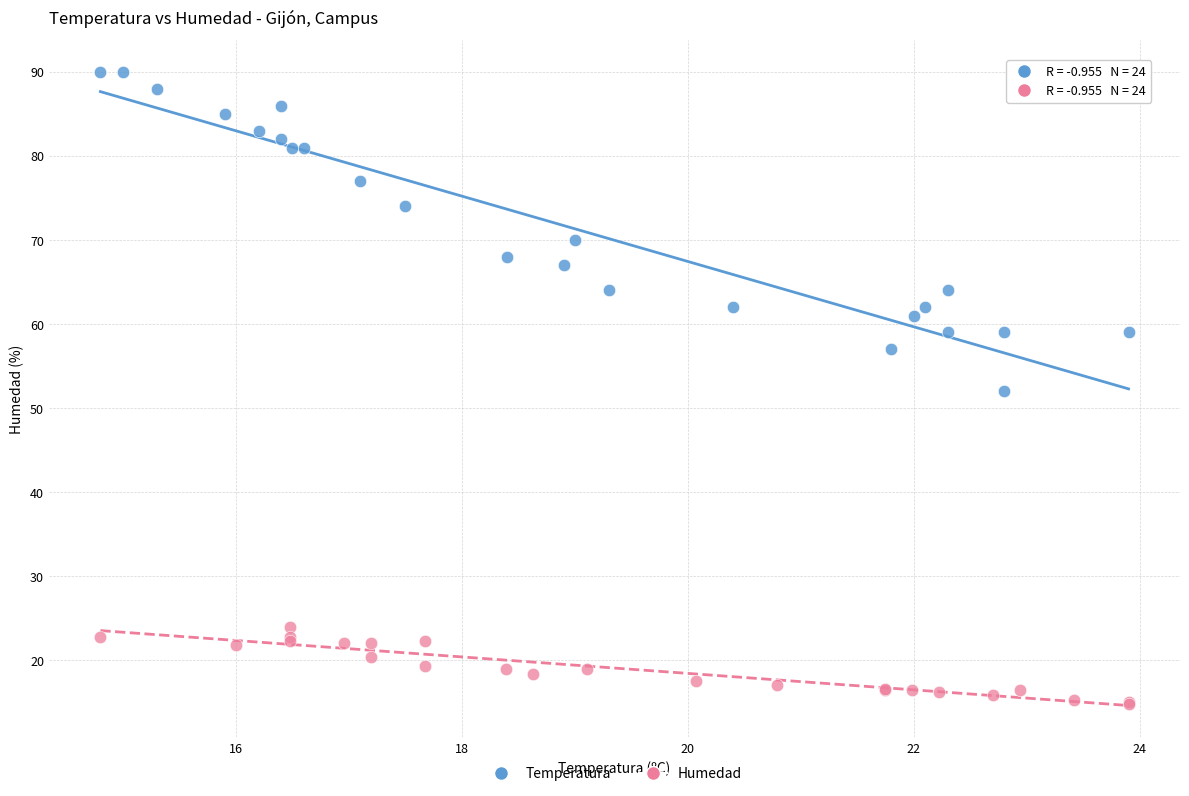

Which series contains the lowest Y value?

Humedad